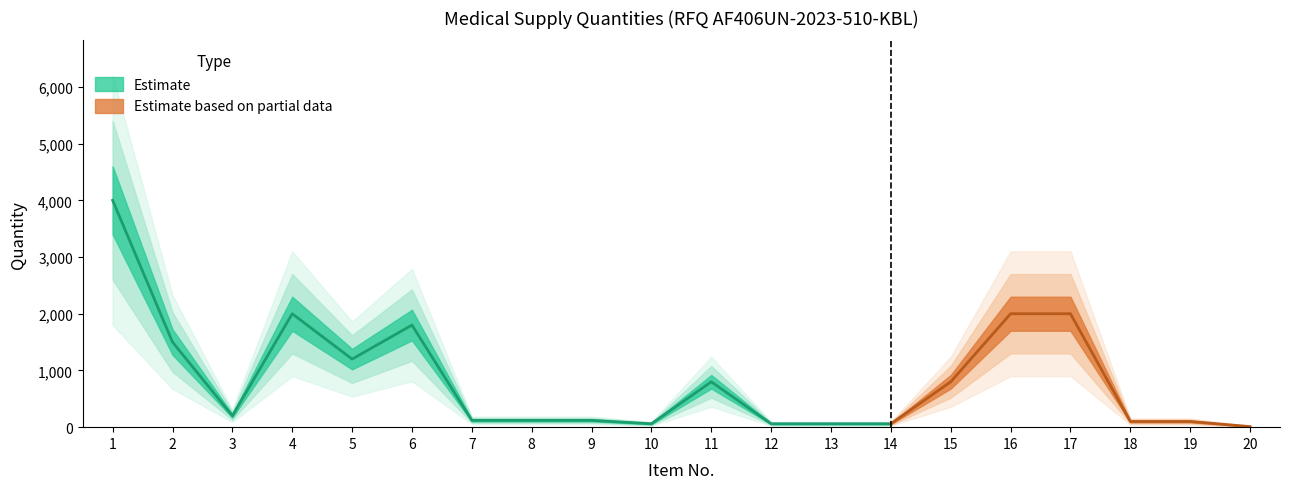

What is the average value?

856